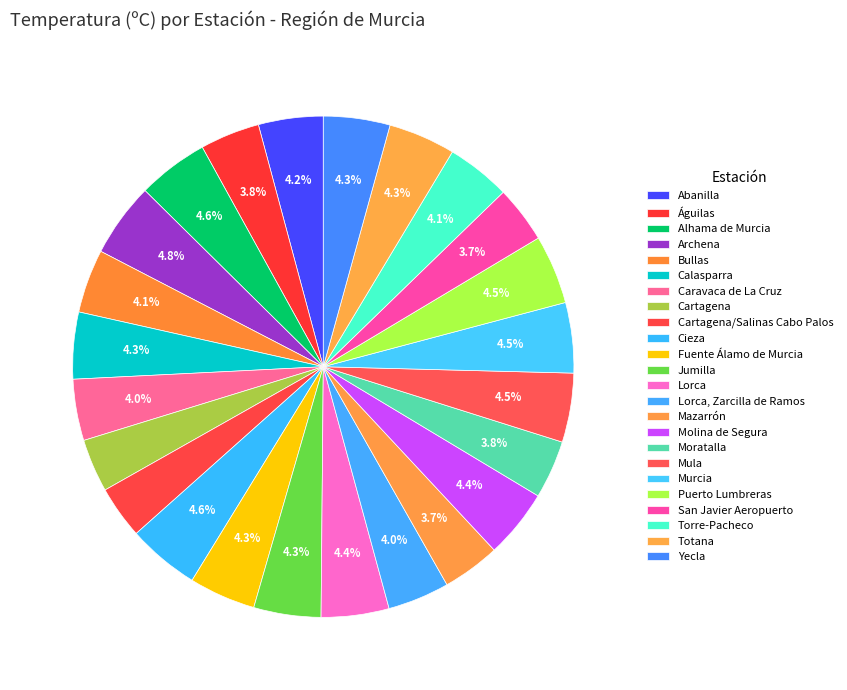

What is the change in value from Jumilla to Molina de Segura?

+0.8